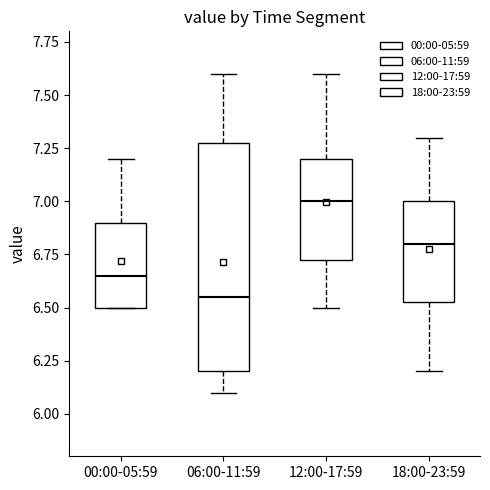

Which box has the lowest median line?

06:00-11:59